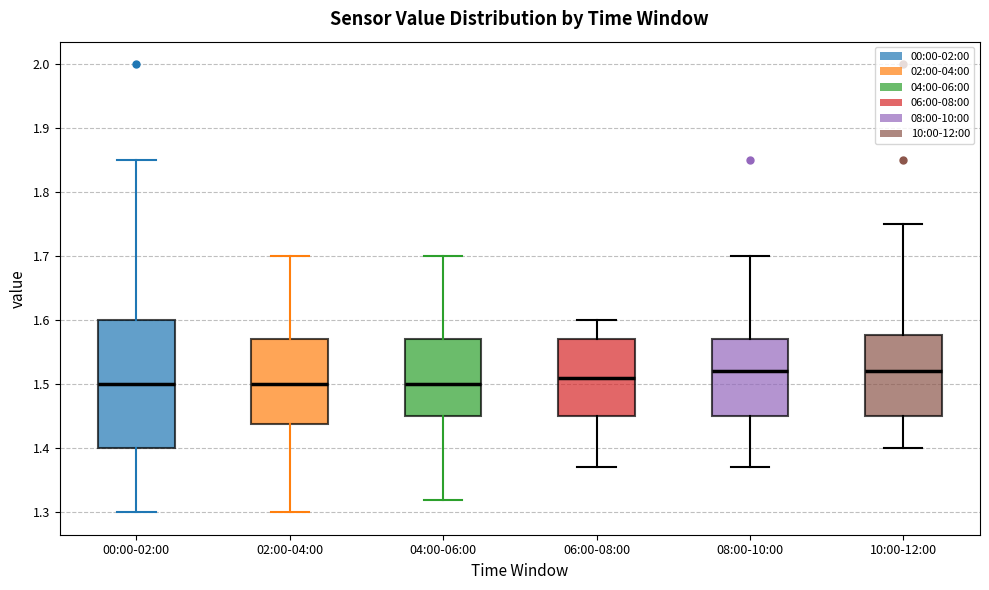

Comparing the boxes themselves (not the whiskers), which one is the tallest?

00:00-02:00